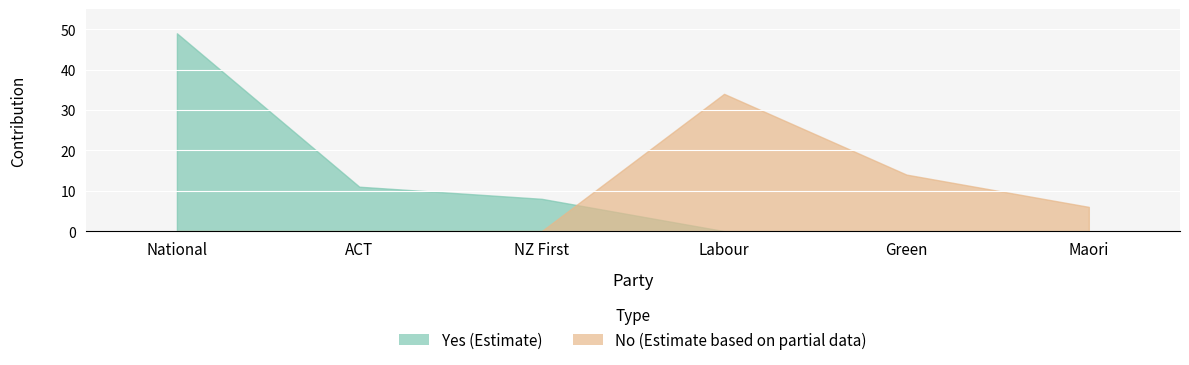

What is the difference between the maximum and second lowest values in the No series?

34